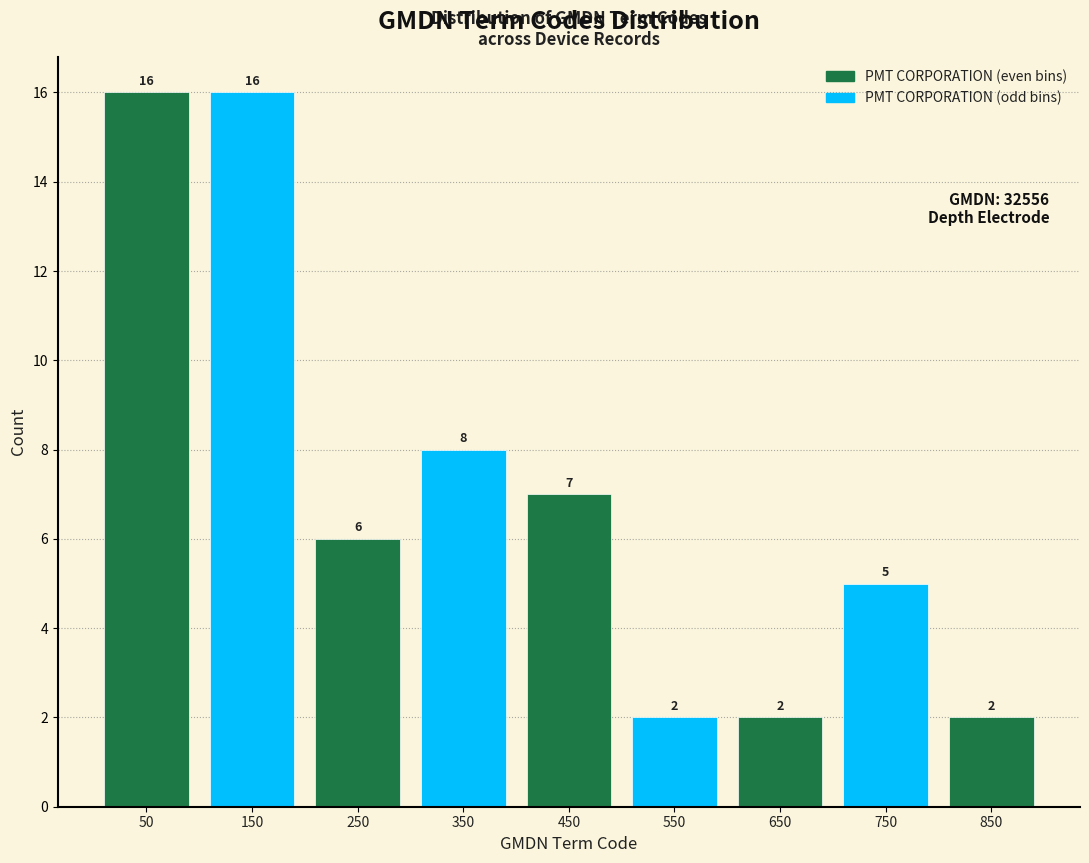

How tall is the bar that spans 200 to 300 on the x-axis?

6